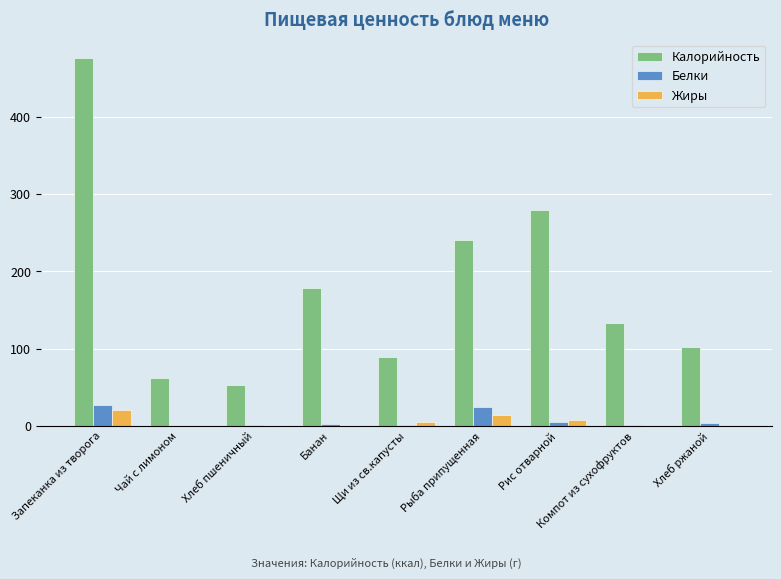

What are all the series names shown in the legend?

Калорийность, Белки, Жиры